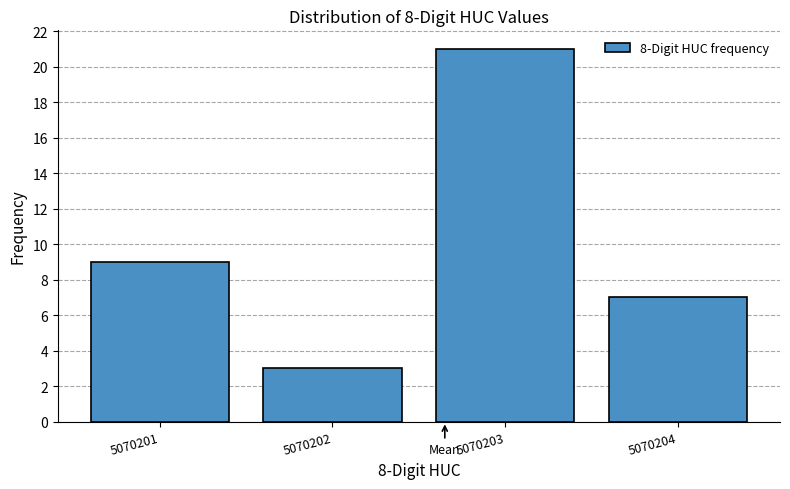

Reading left to right, what are all the values shown in this chart?

9	3	21	7